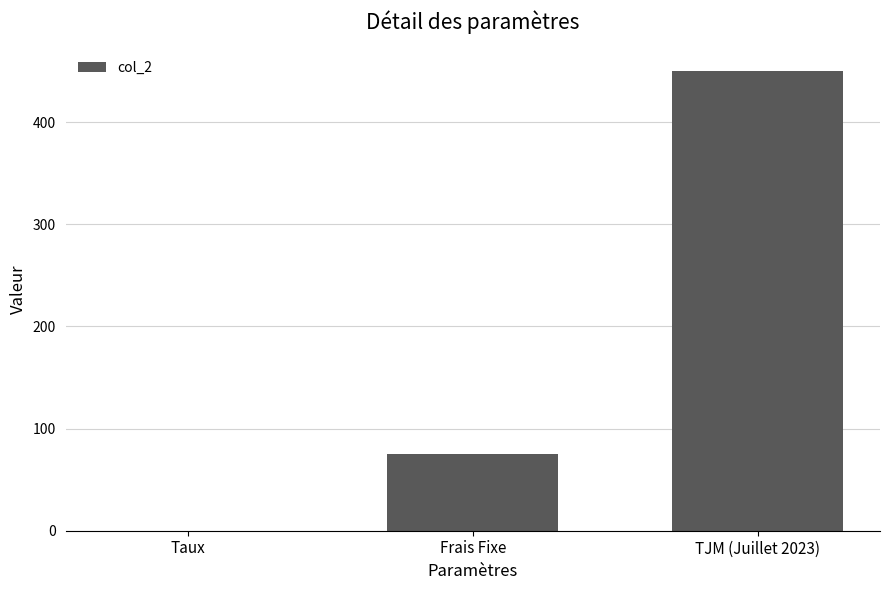

At which label is the value closest to 225?

Frais Fixe